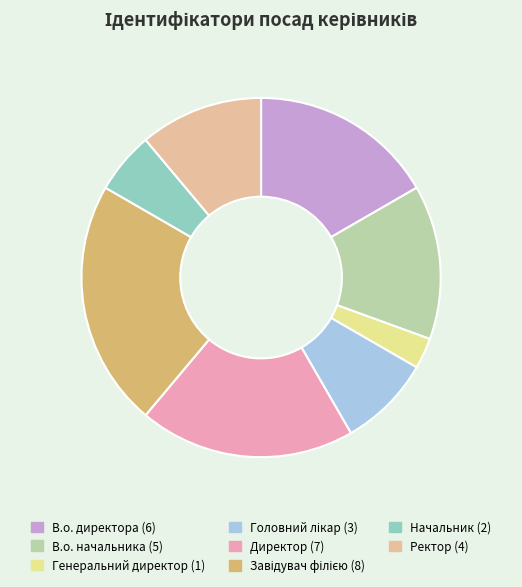

Is the sum of В.о. начальника and Начальник greater than half?

No